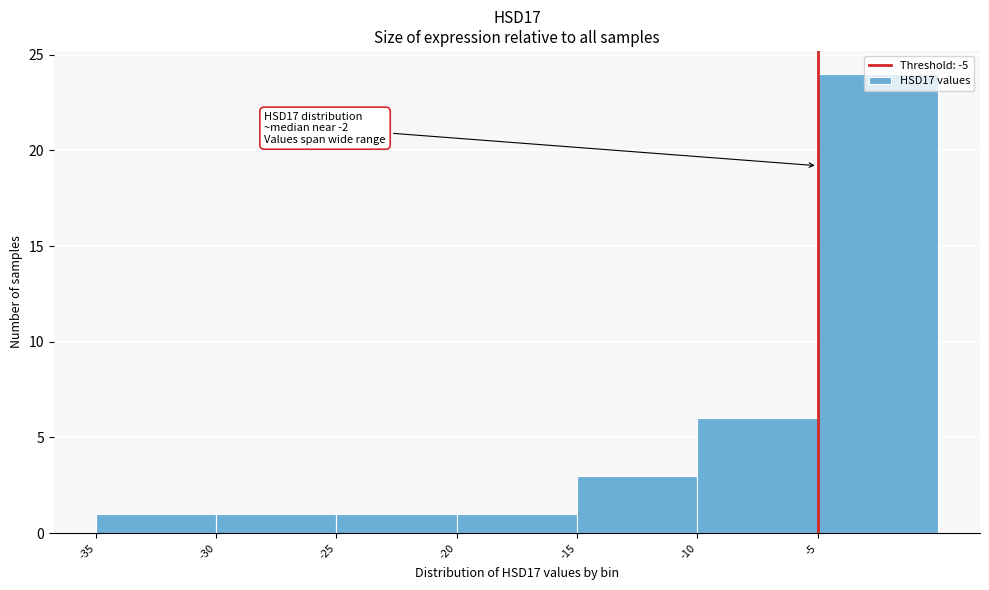

Over which range of the x-axis is the bar tallest?

-5 to 0